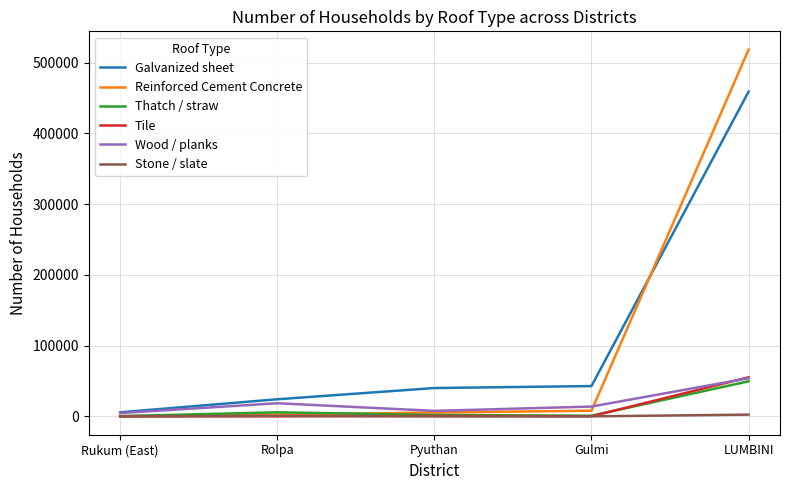

What is the difference between the highest and lowest values at LUMBINI?

515916